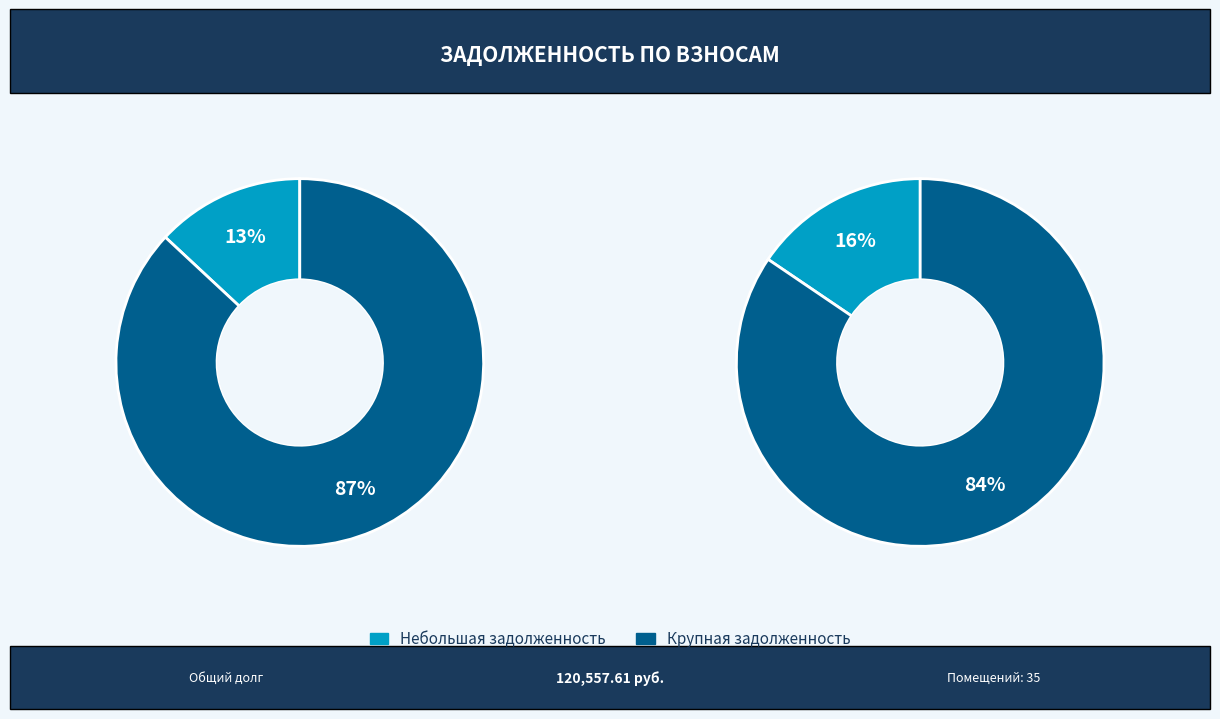

Does 32 account for over 50% of the chart?

No